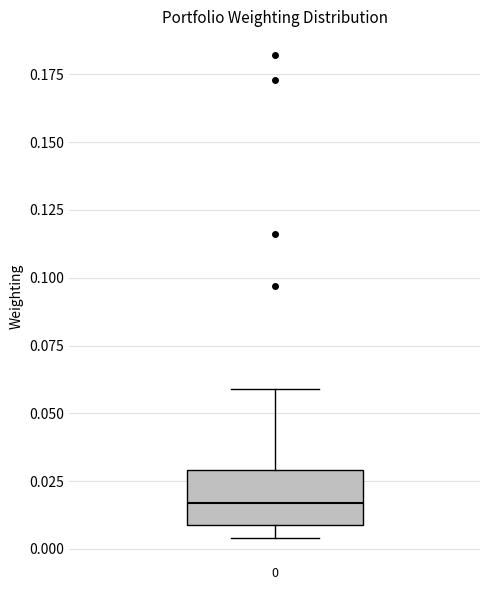

Transcribe this box plot: give where the median line is, the range the box spans, and where the two whiskers end, as read against the y-axis. The values are not printed on the chart, so give them approximately, as read against the axis.

median 0.015, box 0.010 to 0.030, whiskers 0.005 to 0.060